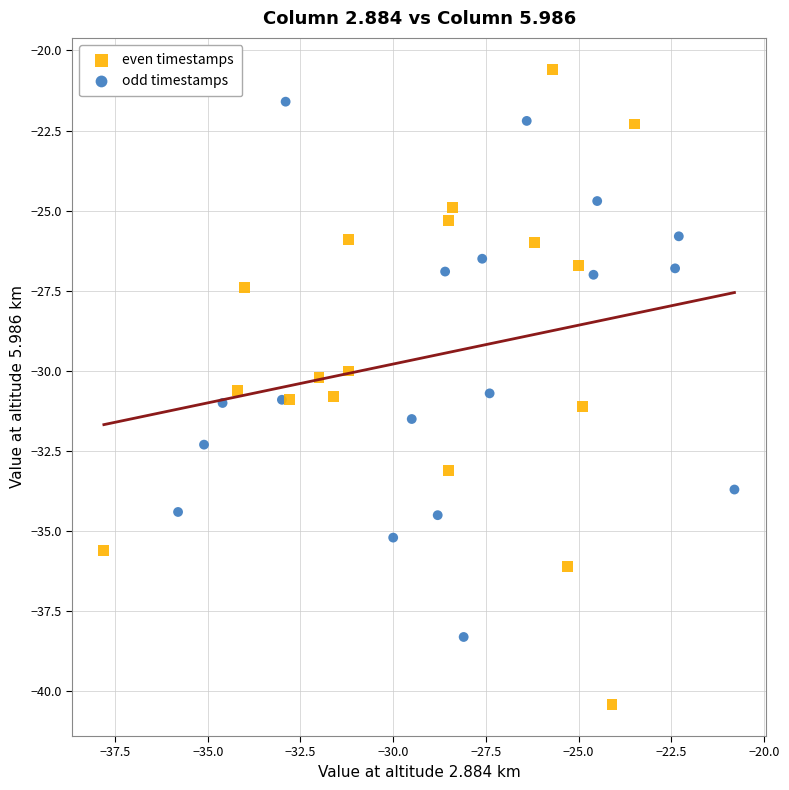

Which series has the largest Y range (max minus min)?

even timestamps